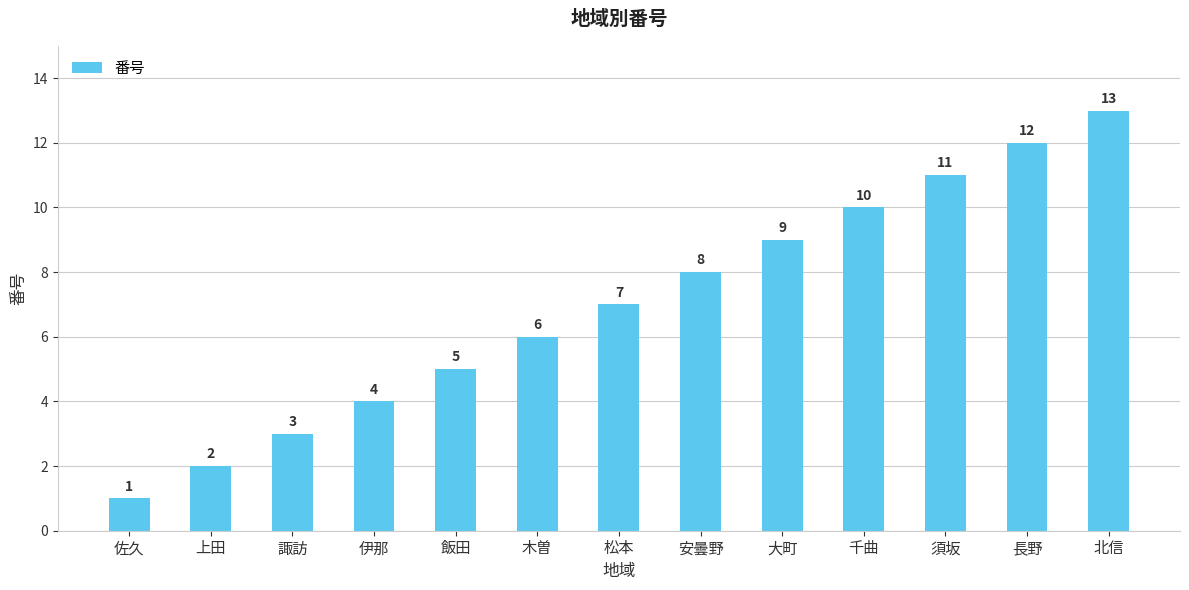

What is the sum of all values?

91